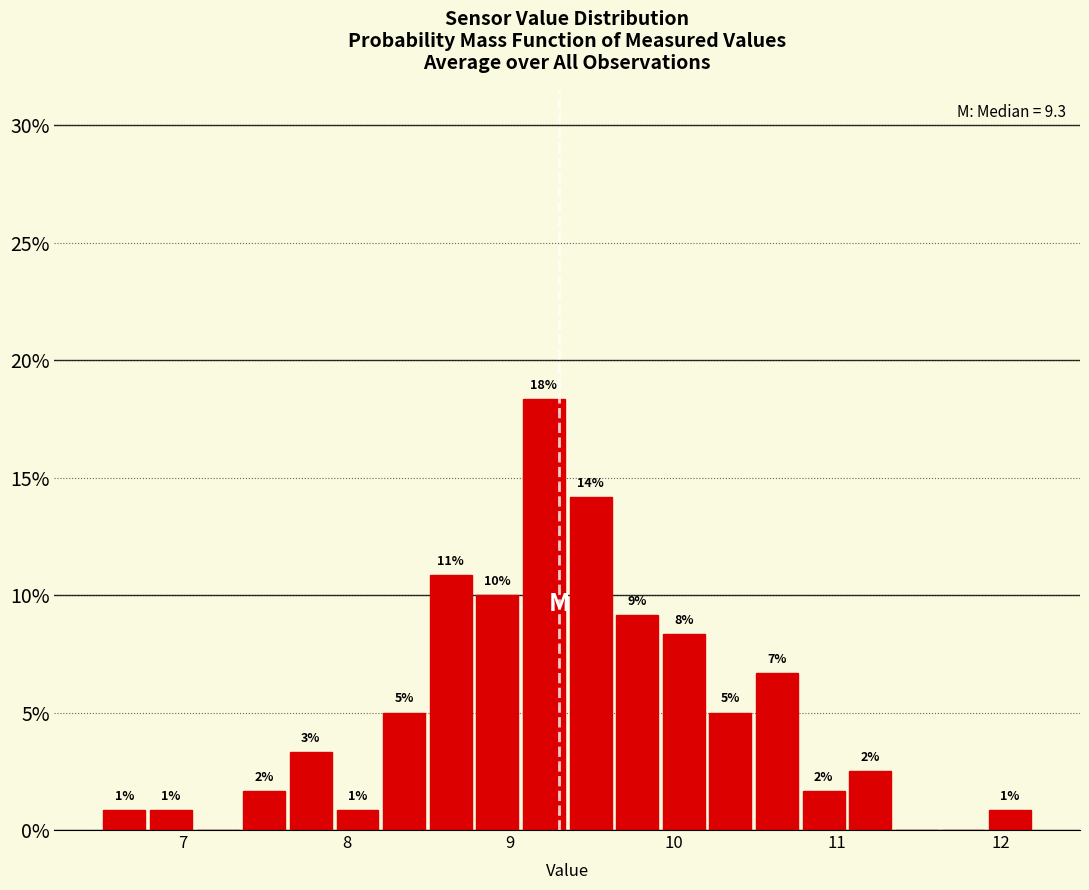

Read against the x-axis, roughly where is the centre of the tallest bar?

9.2